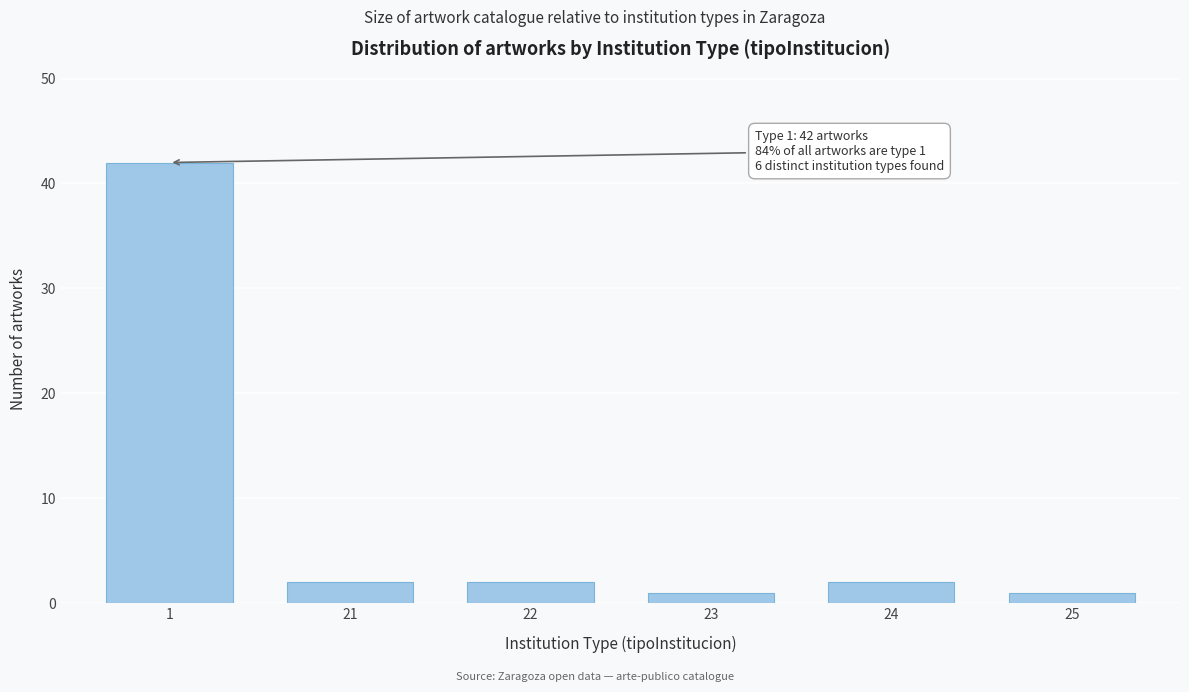

Reading left to right, extract all data points from this chart.

42	2	2	1	2	1